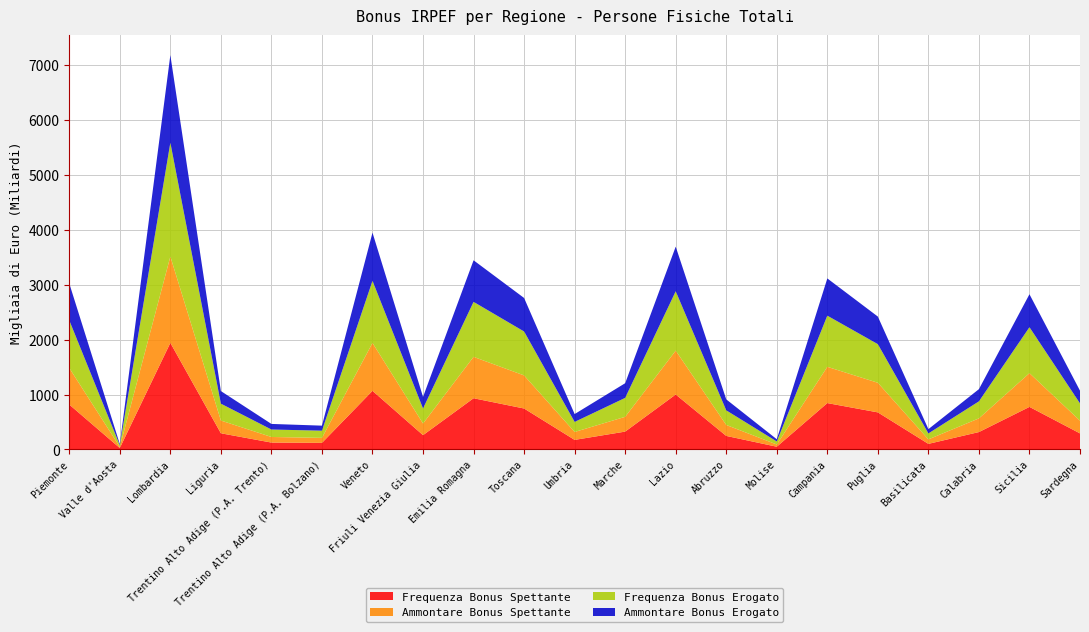

Reading right to left, list all the values displayed in this chart.

Frequenza Bonus Spettante: Sardegna=293253	Sicilia=776331	Calabria=317641	Basilicata=102478	Puglia=676362	Campania=845739	Molise=50454	Abruzzo=247326	Lazio=1002270	Marche=325924	Umbria=174885	Toscana=746879	Emilia Romagna=933874	Friuli Venezia Giulia=261232	Veneto=1069082	Trentino Alto Adige (P.A. Bolzano)=120610	Trentino Alto Adige (P.A. Trento)=126030	Liguria=295409	Lombardia=1943751	Valle d'Aosta=26723	Piemonte=819036
Ammontare Bonus Spettante: Sardegna=231922	Sicilia=615057	Calabria=249687	Basilicata=81767	Puglia=539702	Campania=661256	Molise=40497	Abruzzo=199792	Lazio=799768	Marche=269587	Umbria=144511	Toscana=603447	Emilia Romagna=754711	Friuli Venezia Giulia=212329	Veneto=873599	Trentino Alto Adige (P.A. Bolzano)=91041	Trentino Alto Adige (P.A. Trento)=101958	Liguria=232230	Lombardia=1573769	Valle d'Aosta=20837	Piemonte=666487
Frequenza Bonus Erogato: Sardegna=314925	Sicilia=837697	Calabria=310195	Basilicata=108130	Puglia=703957	Campania=932373	Molise=55102	Abruzzo=266432	Lazio=1081844	Marche=345306	Umbria=183398	Toscana=800561	Emilia Romagna=1002431	Friuli Venezia Giulia=273950	Veneto=1132082	Trentino Alto Adige (P.A. Bolzano)=131191	Trentino Alto Adige (P.A. Trento)=135976	Liguria=307720	Lombardia=2075405	Valle d'Aosta=29246	Piemonte=868741
Ammontare Bonus Erogato: Sardegna=231925	Sicilia=600934	Calabria=222402	Basilicata=78481	Puglia=502735	Campania=678976	Molise=40926	Abruzzo=200179	Lazio=813842	Marche=267395	Umbria=142944	Toscana=610952	Emilia Romagna=757817	Friuli Venezia Giulia=211641	Veneto=878119	Trentino Alto Adige (P.A. Bolzano)=91732	Trentino Alto Adige (P.A. Trento)=101977	Liguria=229621	Lombardia=1596479	Valle d'Aosta=21316	Piemonte=672877